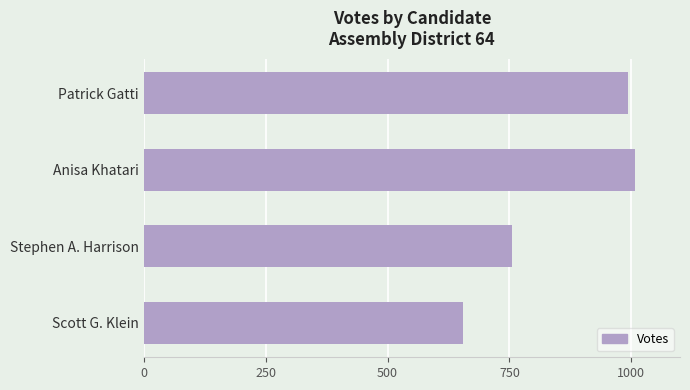

What is the average value?

853